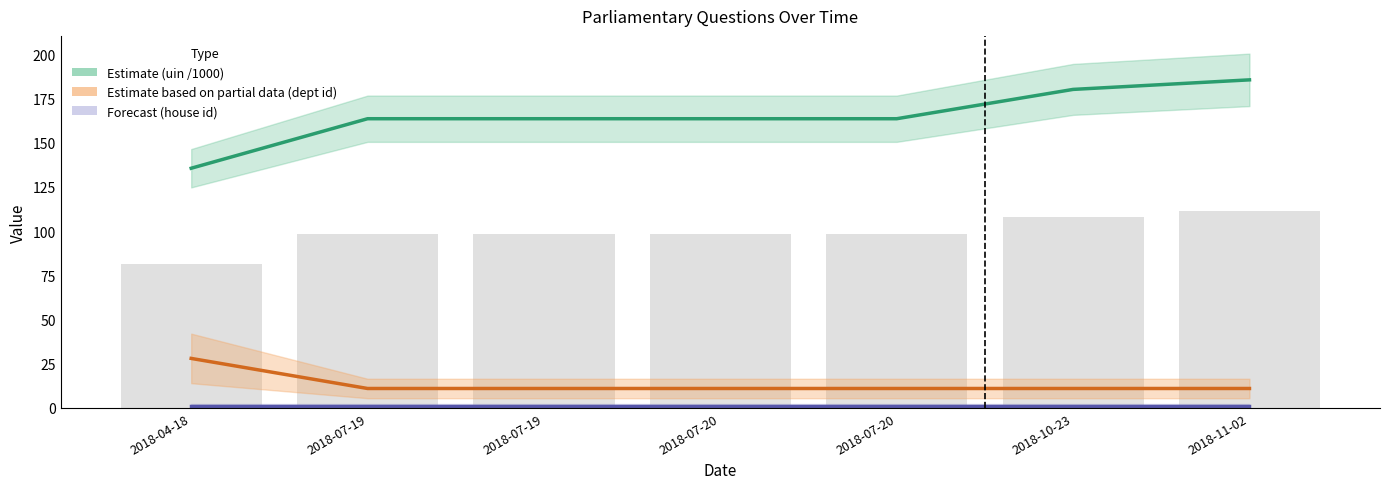

List the labels in order of answering dept id value, largest first.

2018-04-18, 2018-07-19, 2018-07-19, 2018-07-20, 2018-07-20, 2018-10-23, 2018-11-02